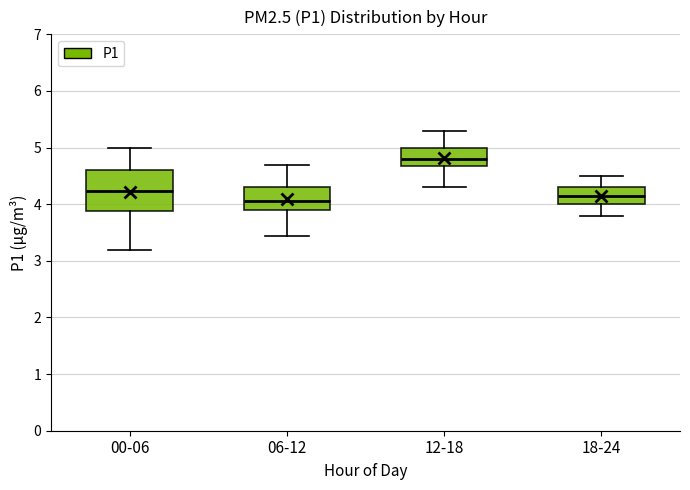

Where does the lower whisker of the box for 12-18 end on the y-axis? The values are not printed on the chart, so give them approximately, as read against the axis.

4.3